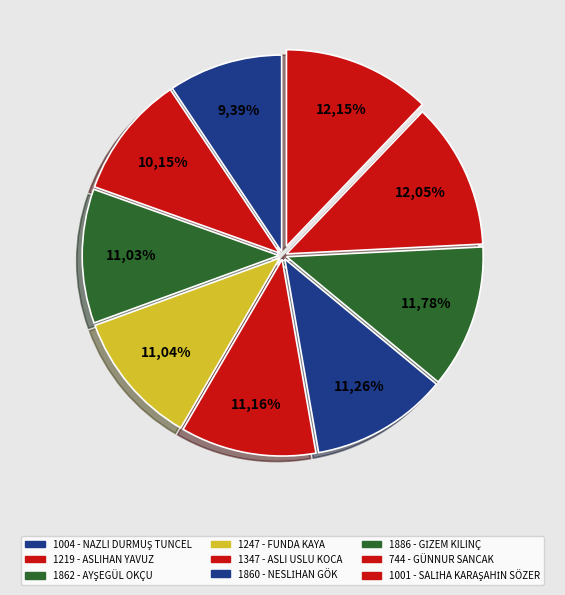

Count the number of slices in the pie.

9